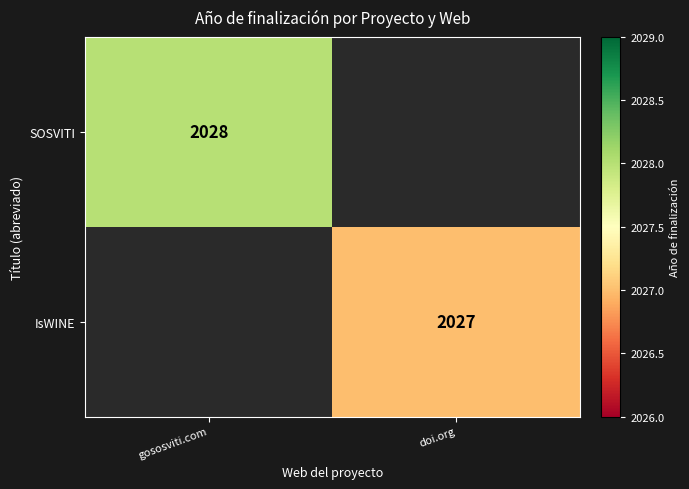

Is the value of IsWINE at doi.org greater than the value of SOSVITI at gososviti.com?

No